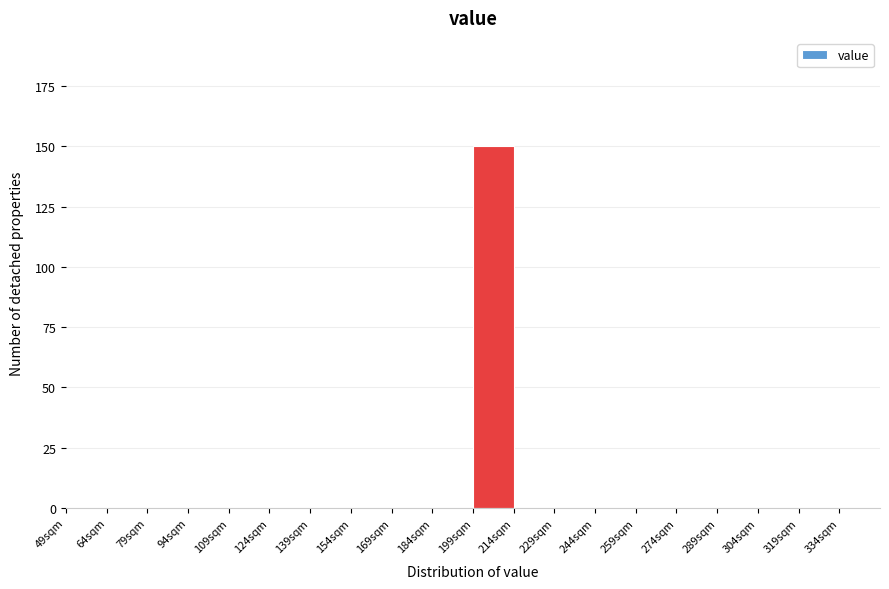

Reading left to right, list every bar in this chart as the range it spans on the x-axis followed by its height. Neither the bar edges nor the heights are printed on the chart, so give them approximately, as read against the axes.

49 to 64: 0
64 to 79: 0
79 to 94: 0
94 to 109: 0
109 to 124: 0
124 to 139: 0
139 to 154: 0
154 to 169: 0
169 to 184: 0
184 to 199: 0
199 to 214: 150
214 to 229: 0
229 to 244: 0
244 to 259: 0
259 to 274: 0
274 to 289: 0
289 to 304: 0
304 to 319: 0
319 to 334: 0
334 to 349: 0